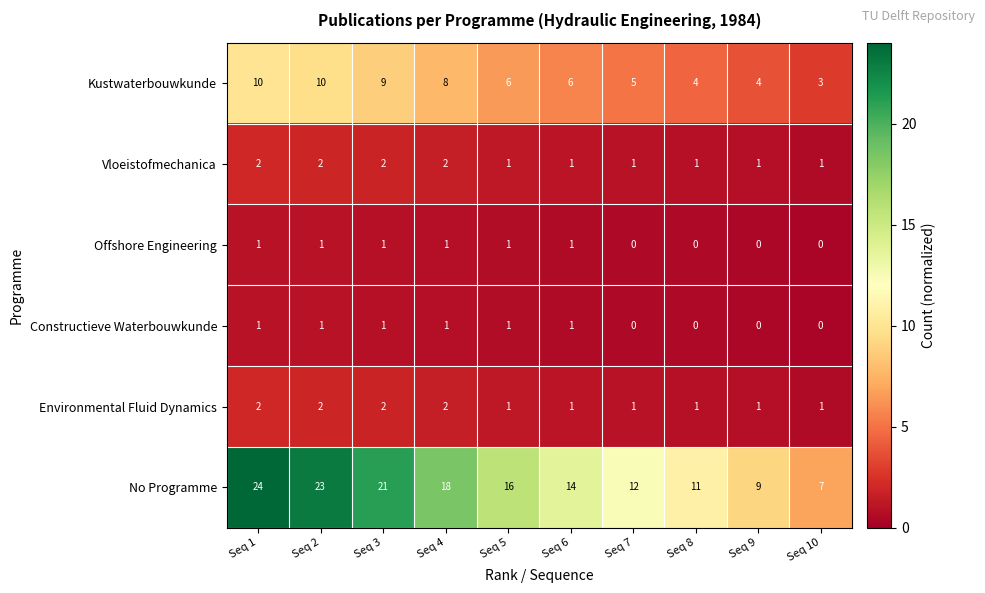

What is the approximate value of Kustwaterbouwkunde at Seq 3?

9